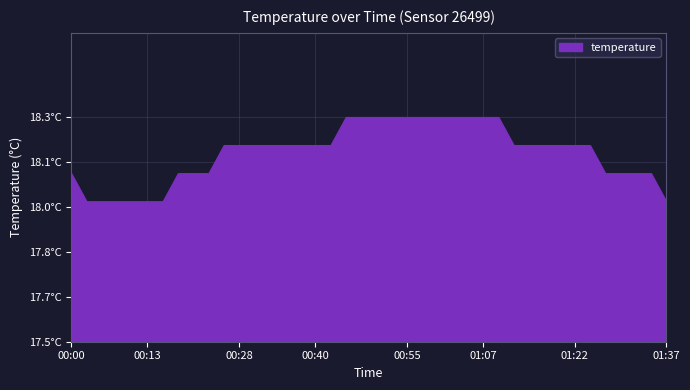

What is the label of the 20th point from the right?

00:50